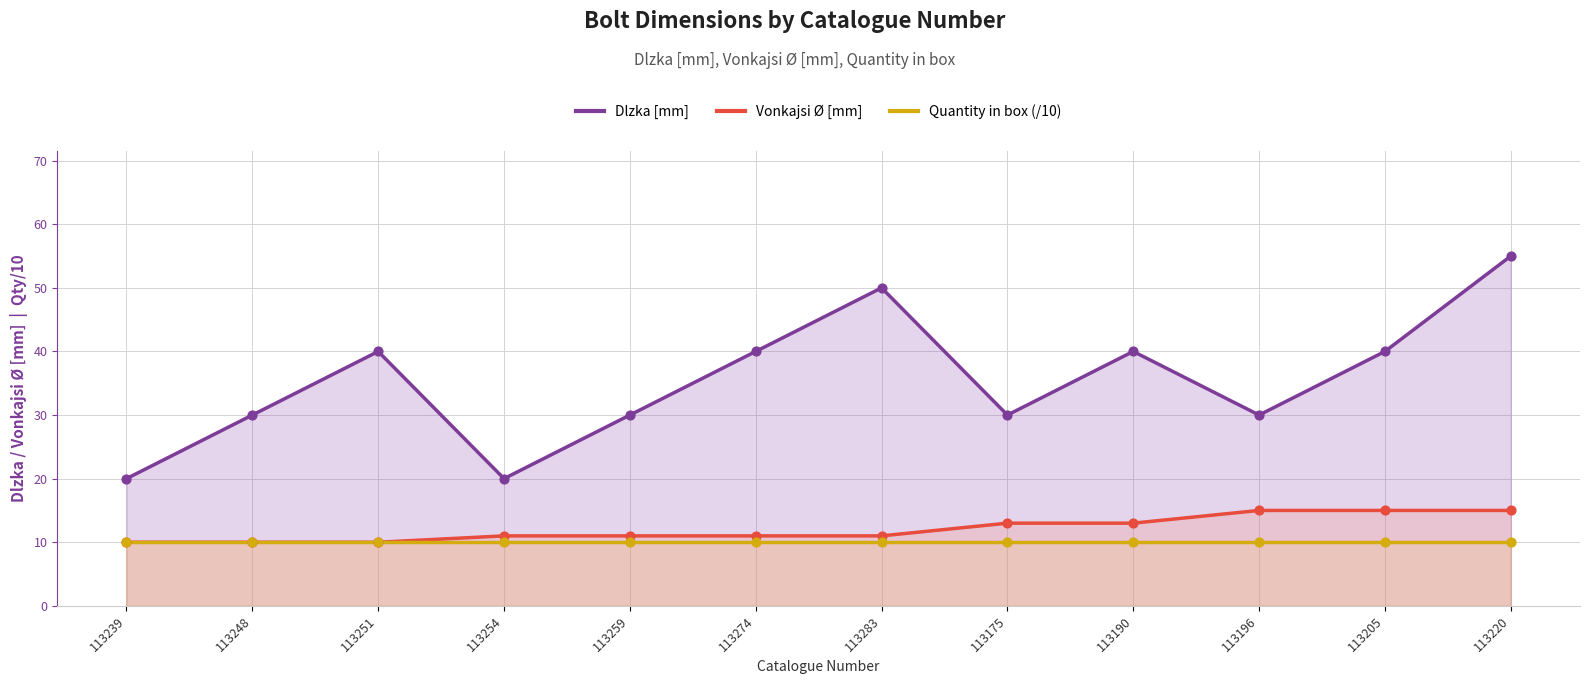

Which series has the largest total across all categories?

Dlzka [mm]